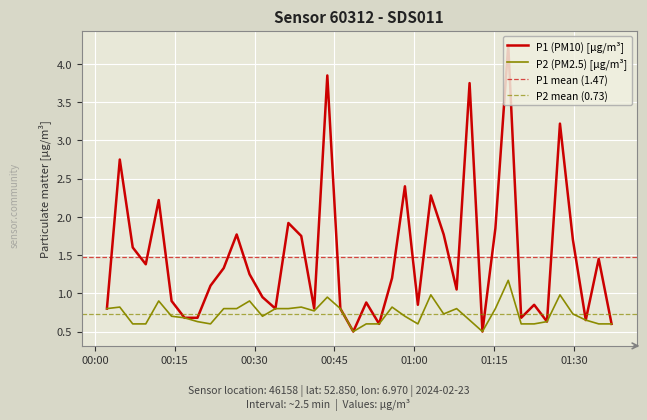

What is the lowest value of the P1 (PM10) [µg/m³] series?

0.5